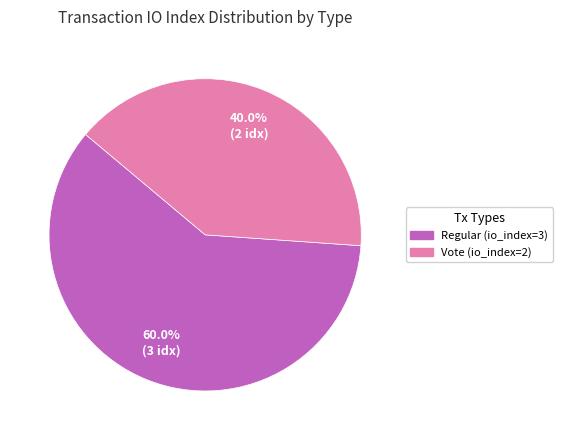

What portion of the pie excludes Vote (io_index=2)?

60.0%